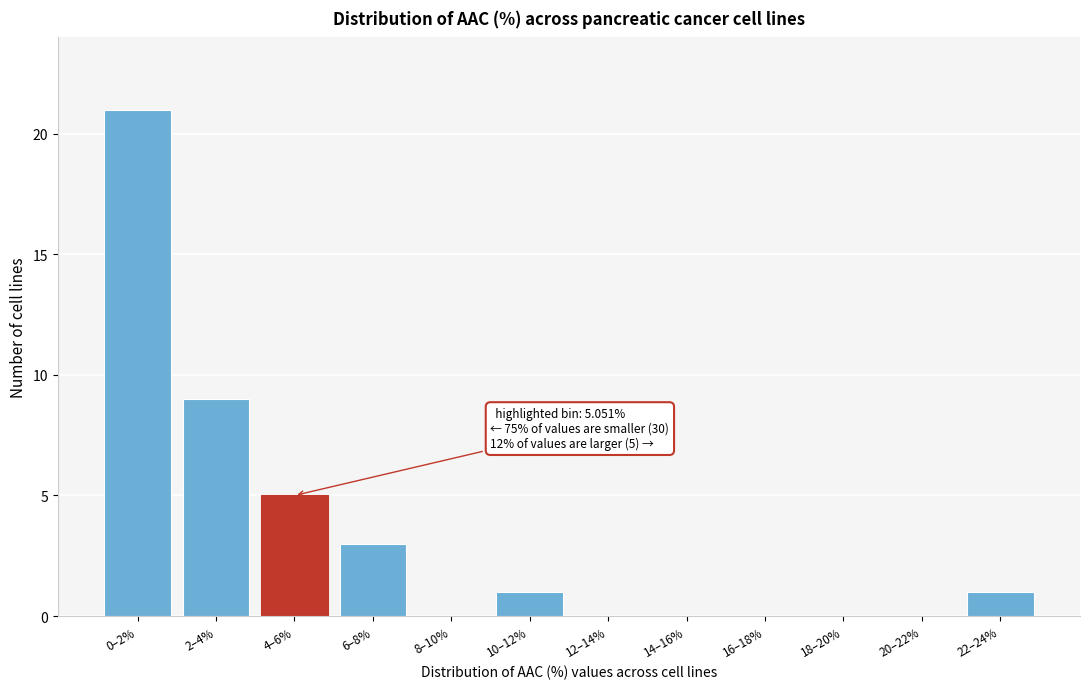

Reading right to left, transcribe all the data shown in this chart.

22–24%=1	20–22%=0	18–20%=0	16–18%=0	14–16%=0	12–14%=0	10–12%=1	8–10%=0	6–8%=3	4–6%=5	2–4%=9	0–2%=21